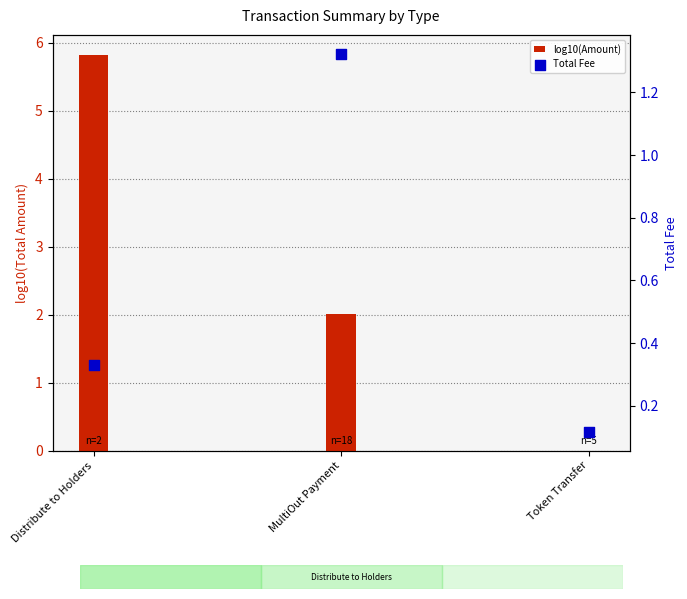

What is the change in value from MultiOut Payment to Token Transfer?

-1.2